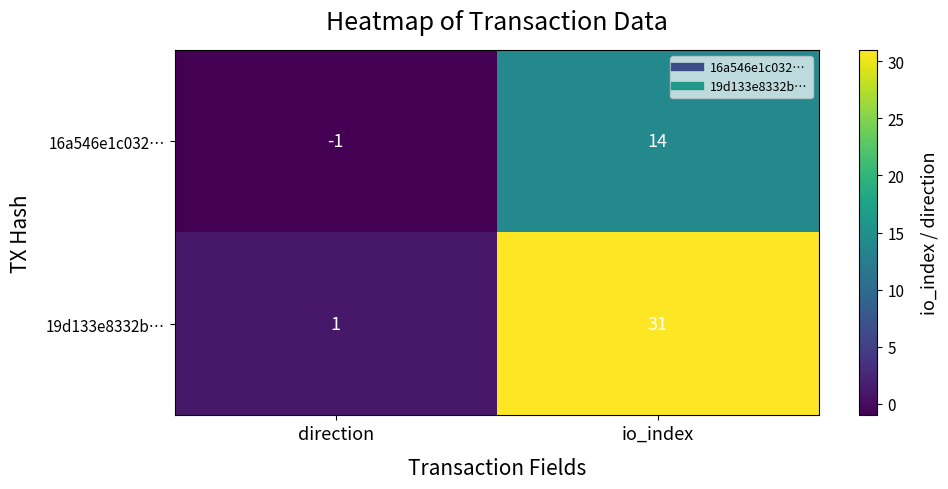

What is the difference between the maximum and minimum values in the 19d133e8332b… series?

30